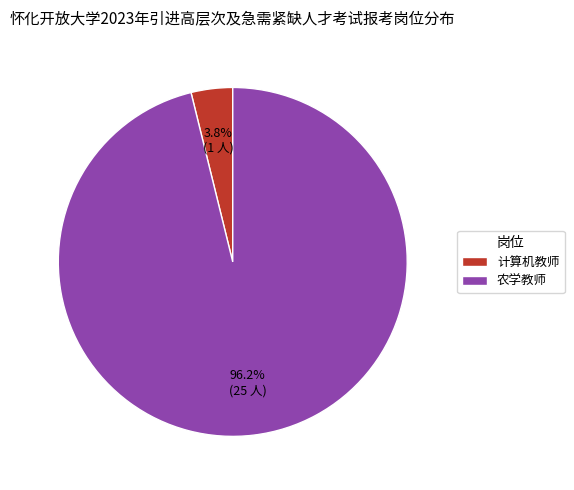

Between 计算机教师 and 农学教师, which is larger?

农学教师